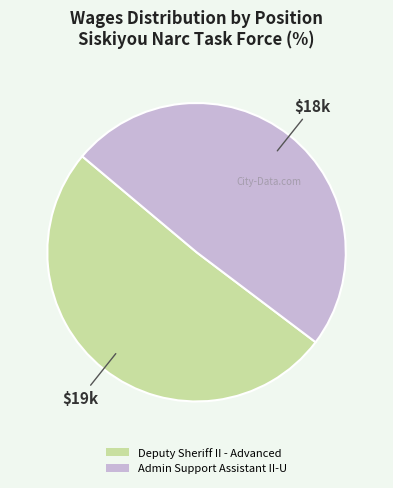

Do Deputy Sheriff II - Advanced and Admin Support Assistant II-U together represent more than half of the pie?

Yes